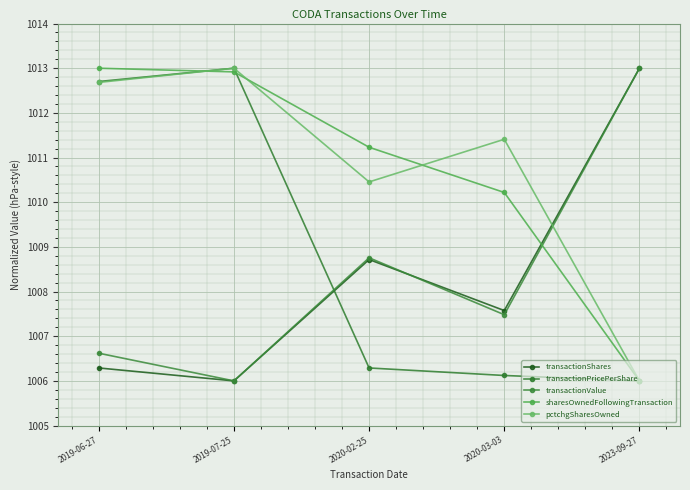

What is the sum of all transactionValue values?

5041.9